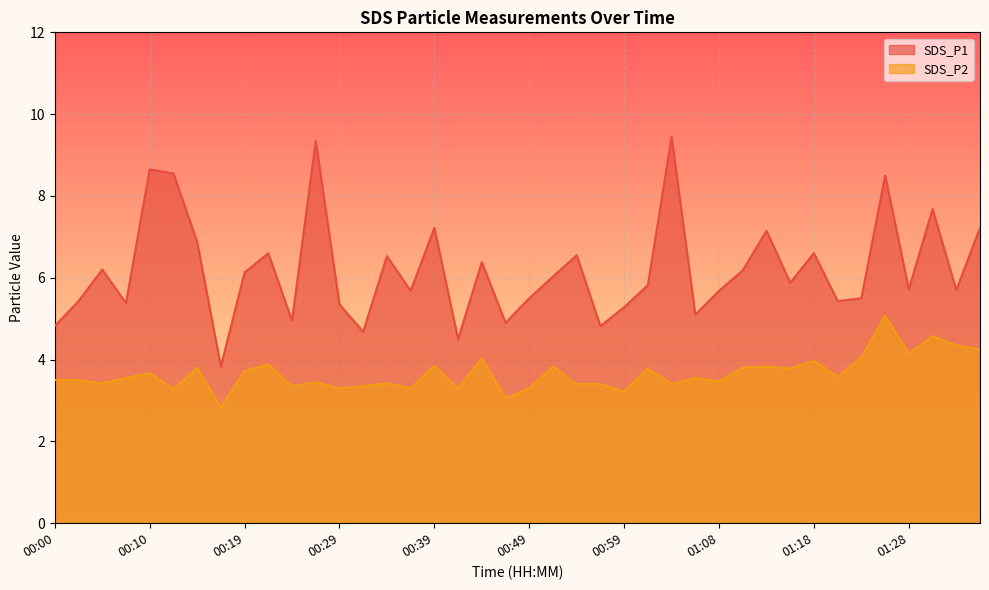

Read the SDS_P1 value at 00:10.

8.7